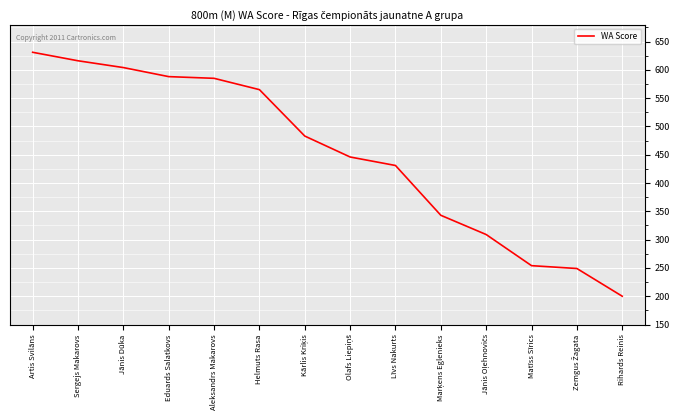

What is the ratio of the value at Artis Svilāns to the value at Rihards Reinis?

3.2